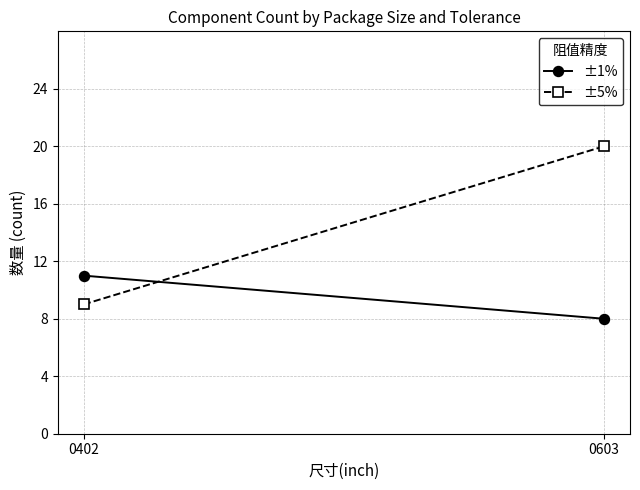

Between 0402 and 0603, which series saw the biggest shift?

±5%